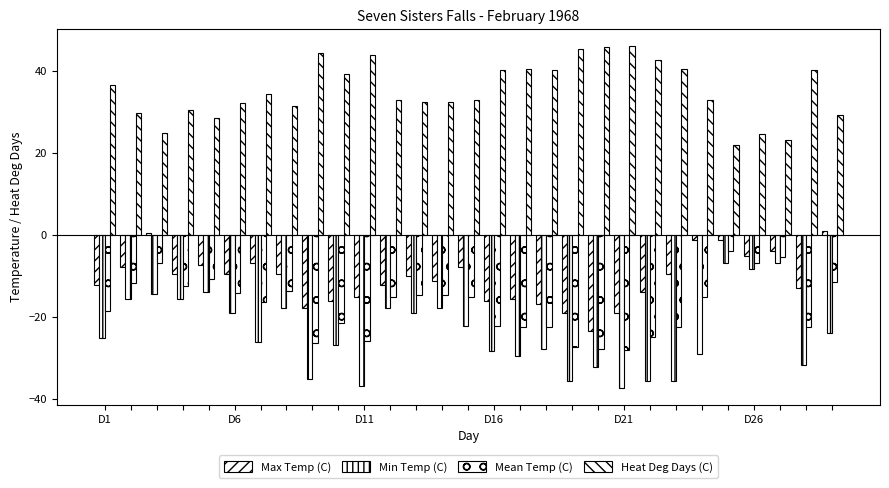

How many groups of bars are there?

29